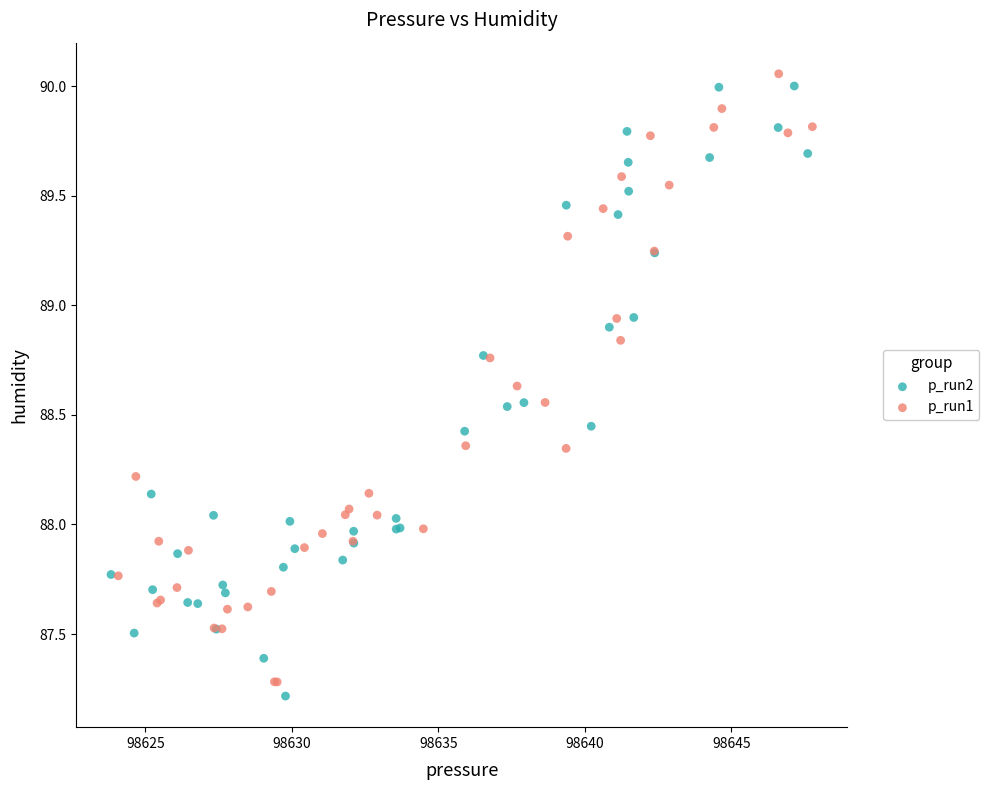

Which series has the largest Y range (max minus min)?

p_run2